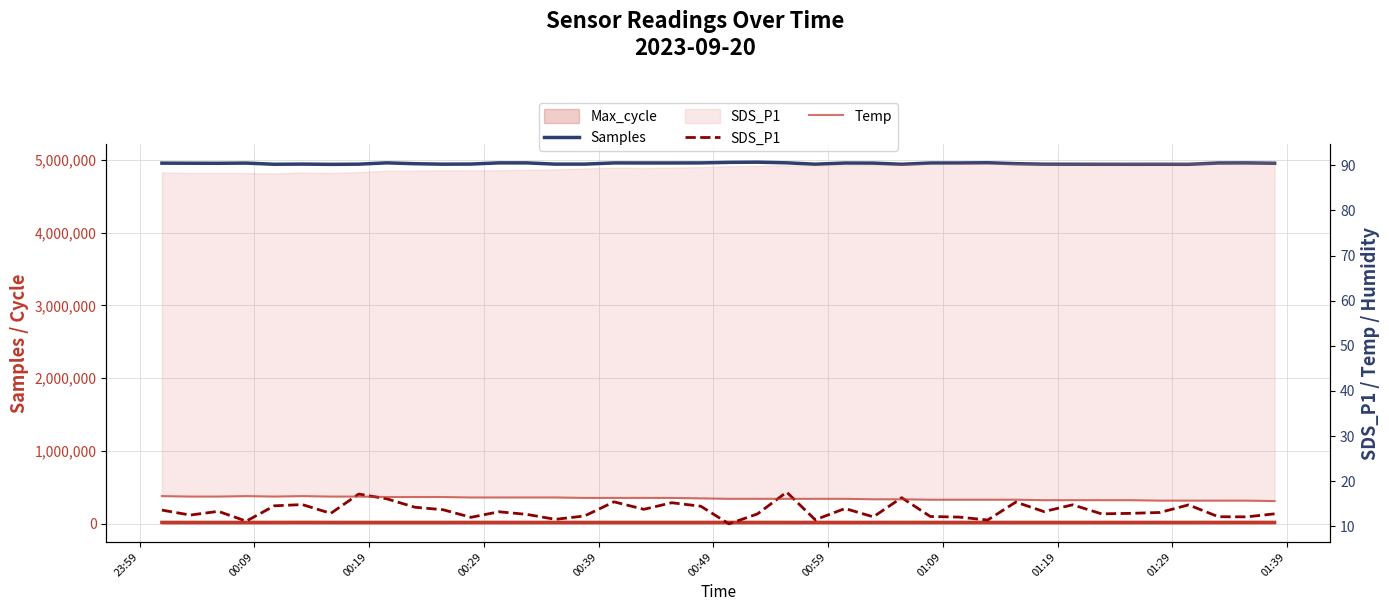

How many values in the Temp series exceed 16?

25